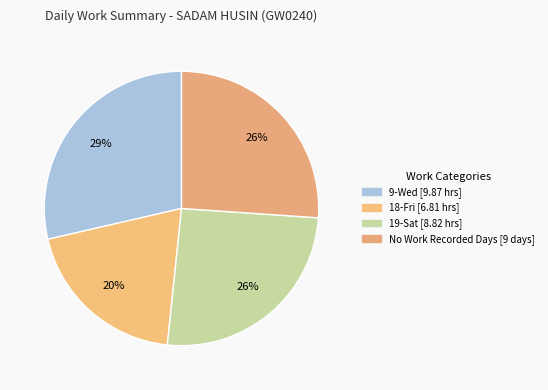

Which slice is the largest?

9-Wed